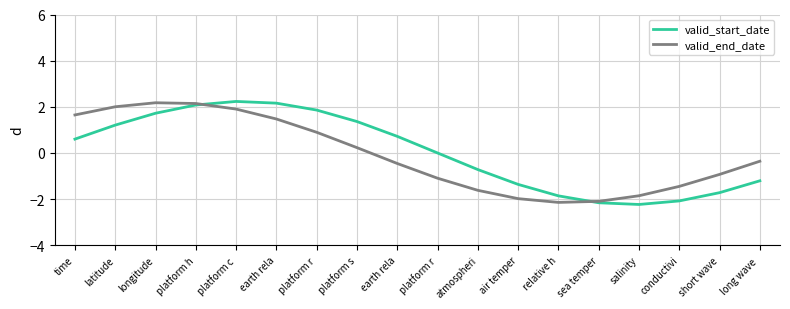

Does the chart display data point markers on the line(s)?

No